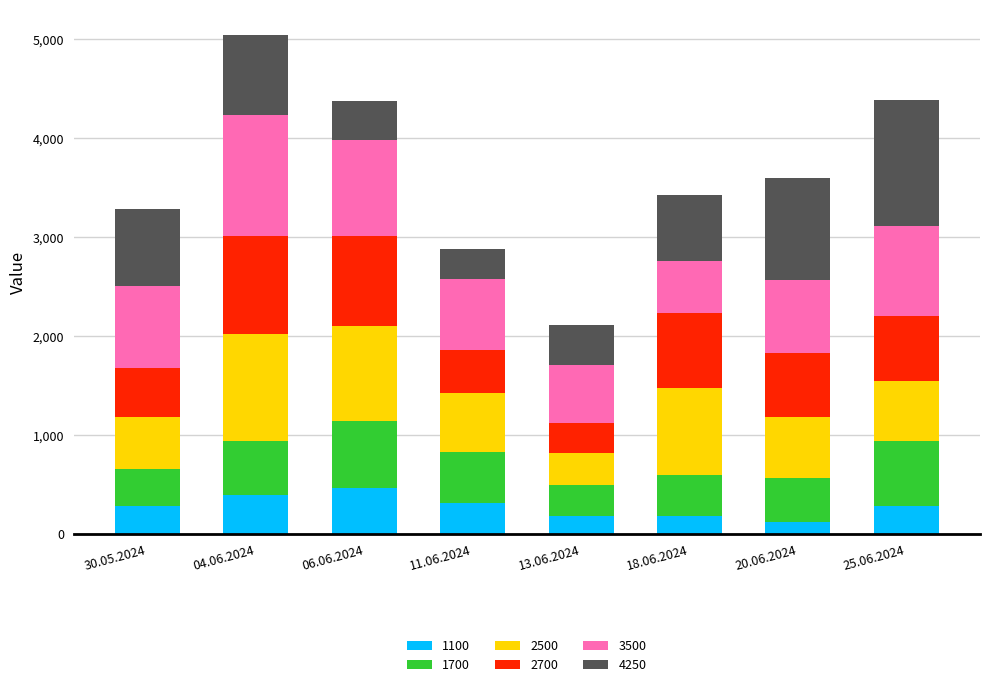

Is it true that 1100 equals 395 at 04.06.2024?

True